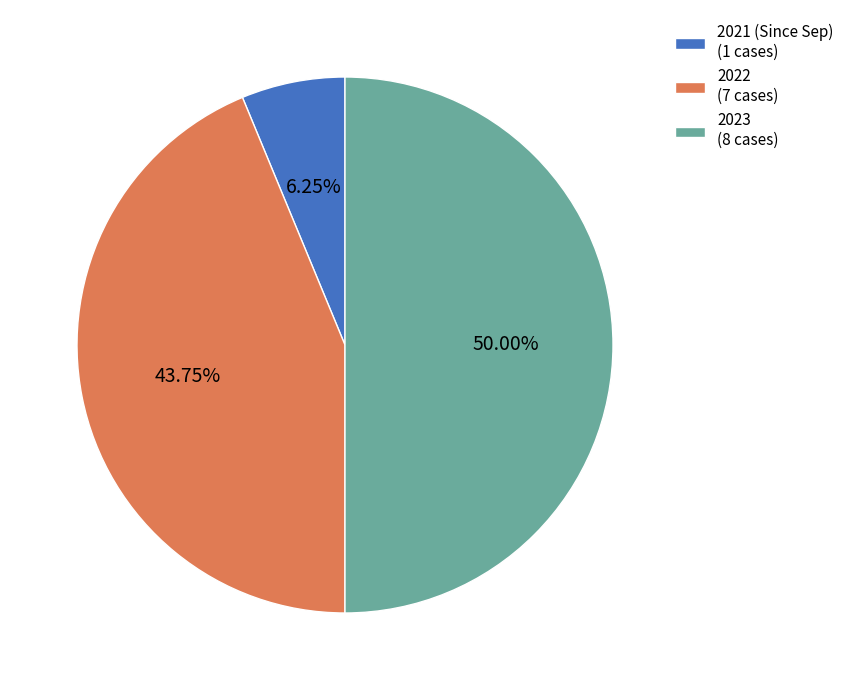

Count the number of slices in the pie.

3